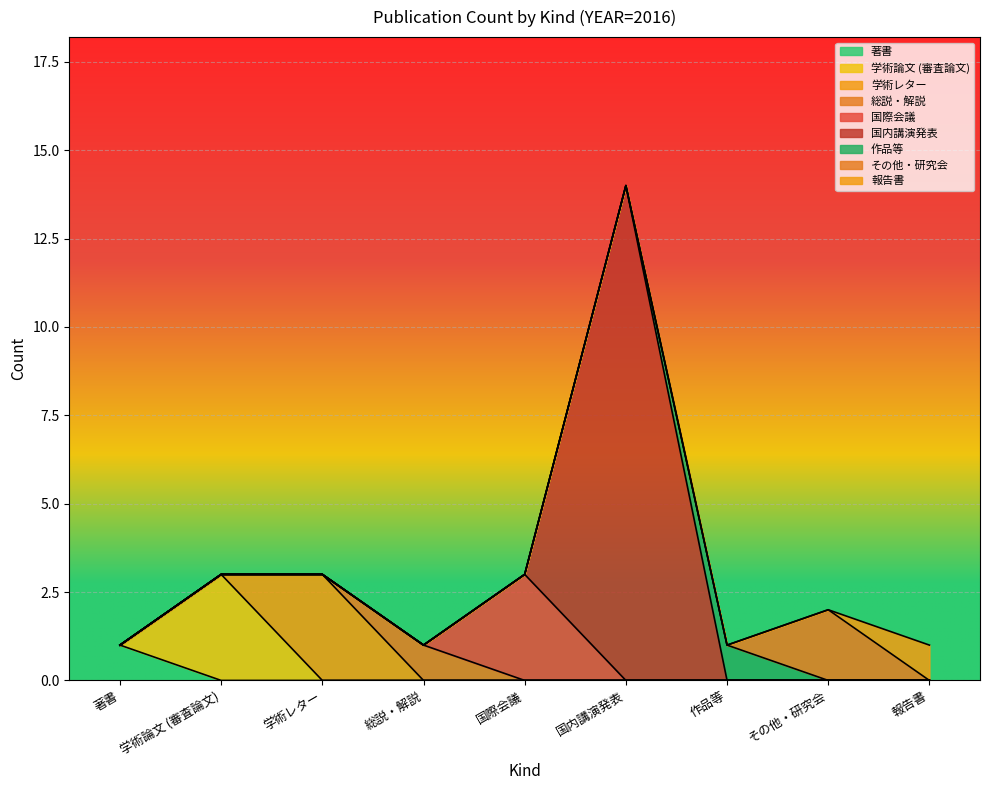

True or false: 学術レター has a value of 0 at 12.

True